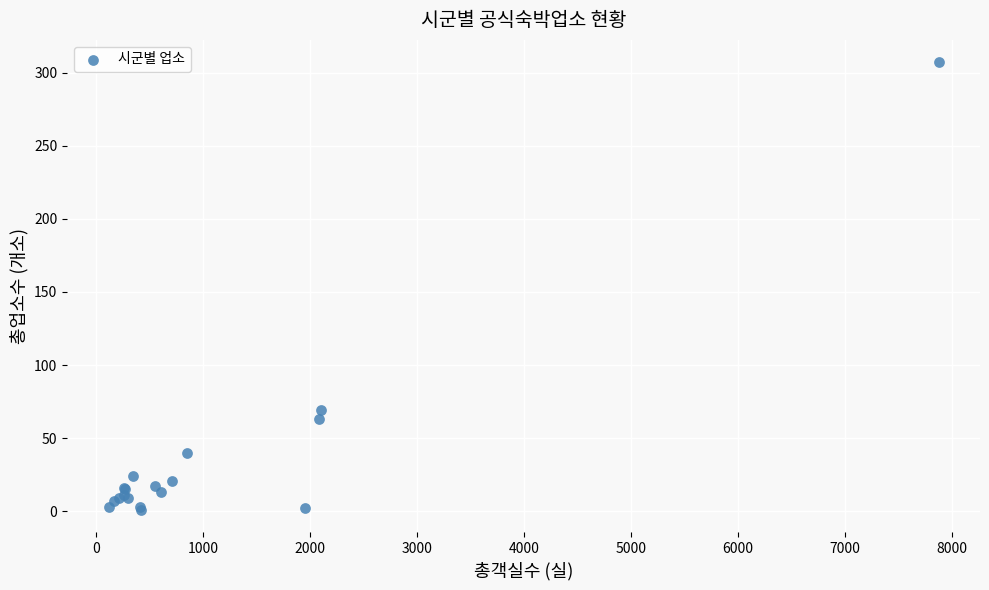

What Y value in the scatter plot is closest to 154?

69